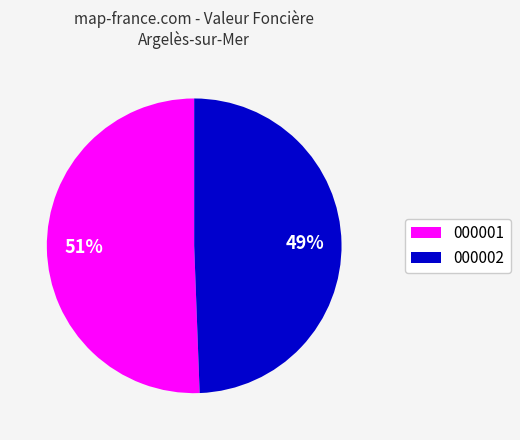

To the nearest percent, what is the average slice percentage?

50%